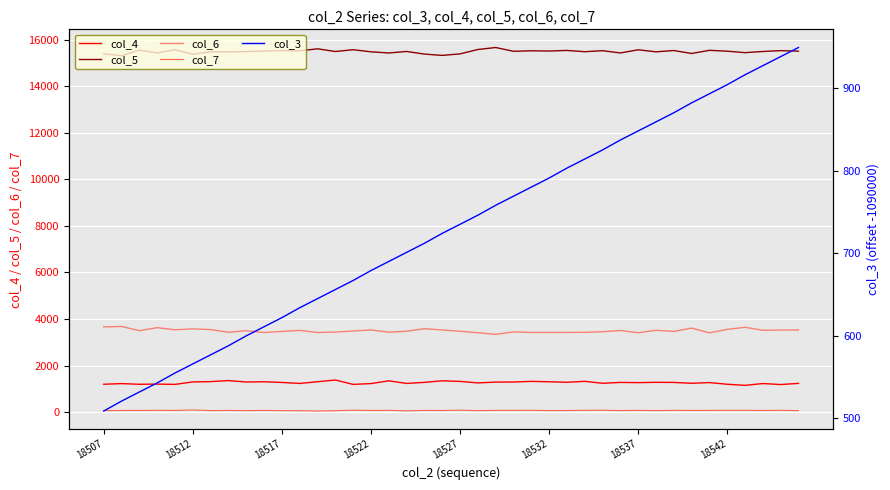

Is it true that col_4 equals 1267 at 18537?

True